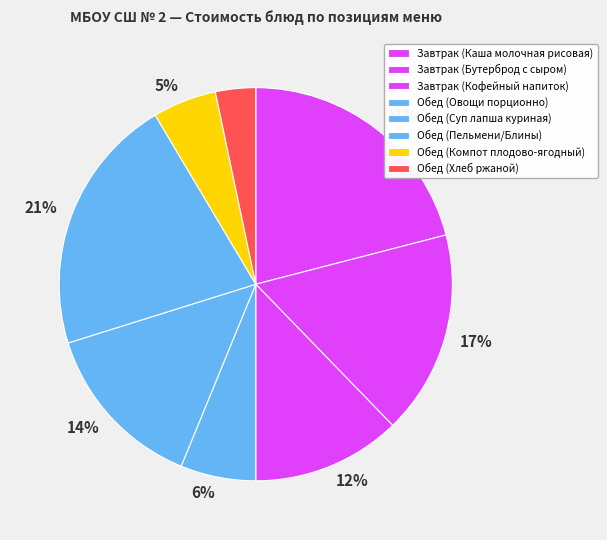

How many segments does this pie chart have?

8